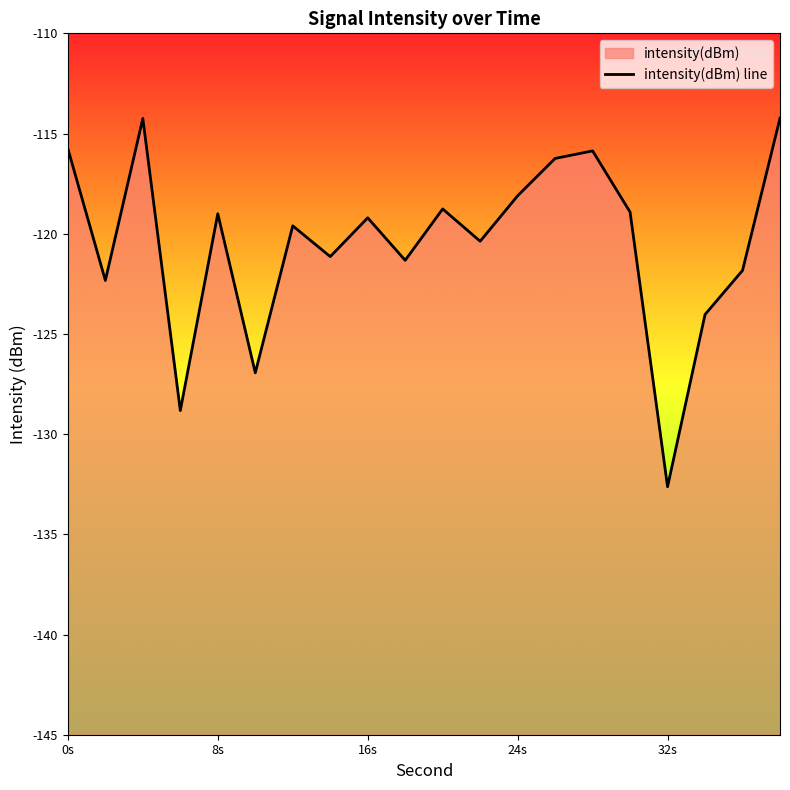

What is the maximum value shown in the chart?

-114.2